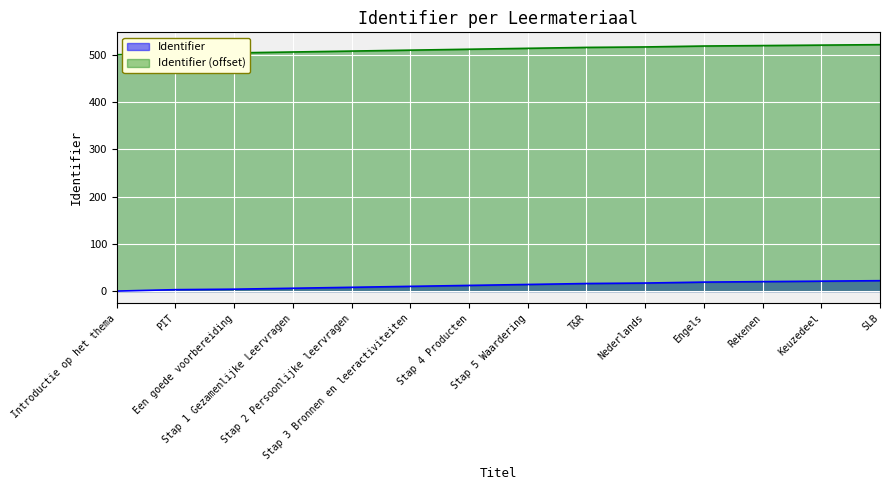

What is the value of the 13th point from the left?

21